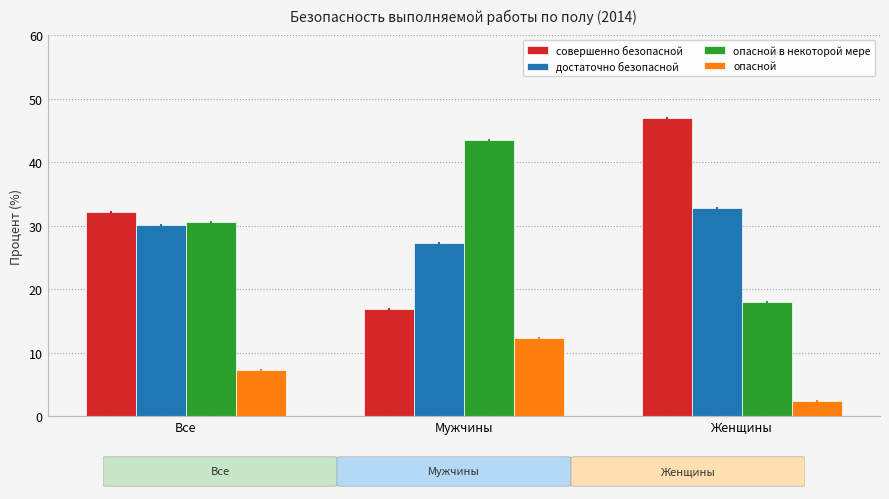

What is the maximum value for опасной в некоторой мере?

43.5